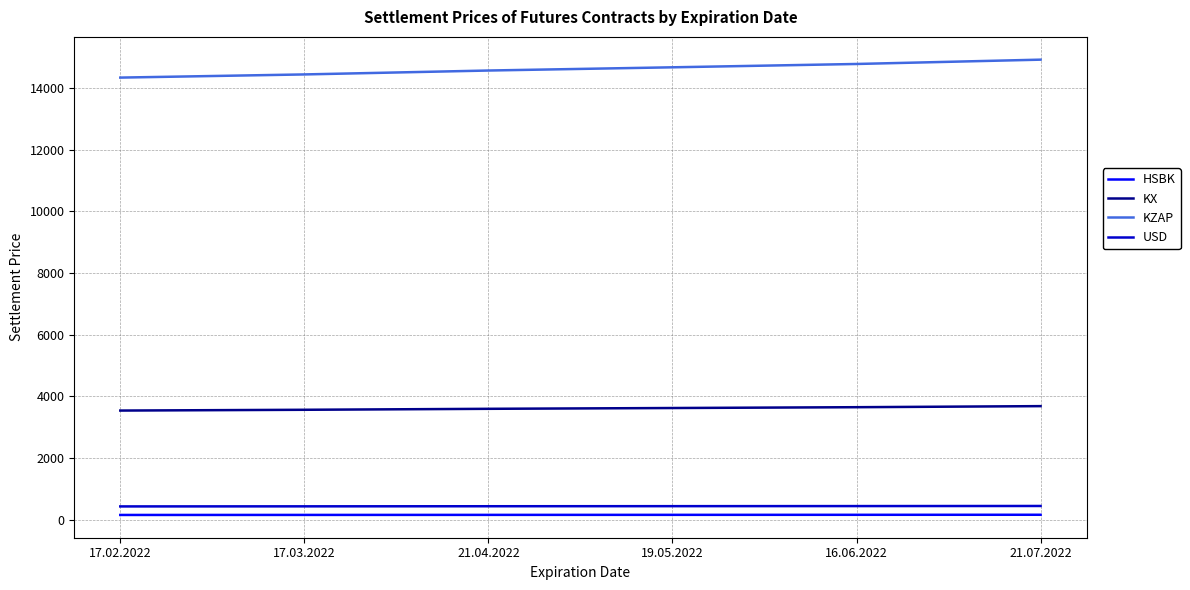

What are all the series names shown in the legend?

HSBK, KX, KZAP, USD